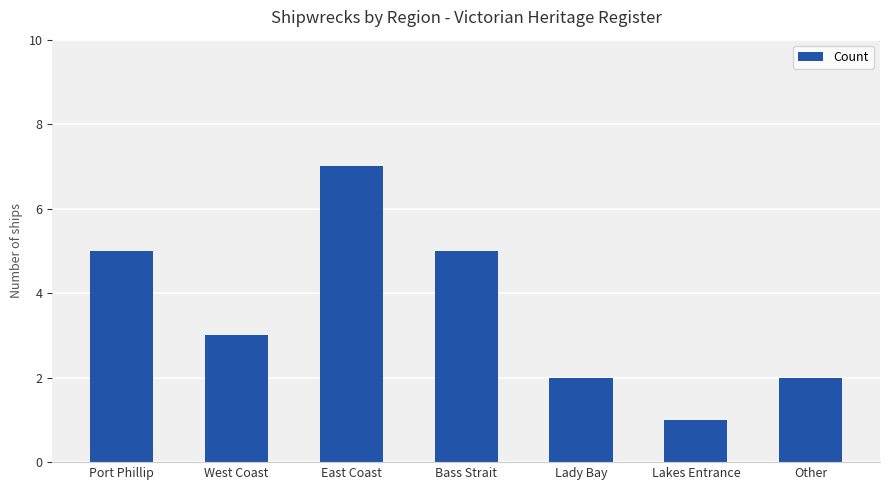

The value at Bass Strait is 5. True or false?

True